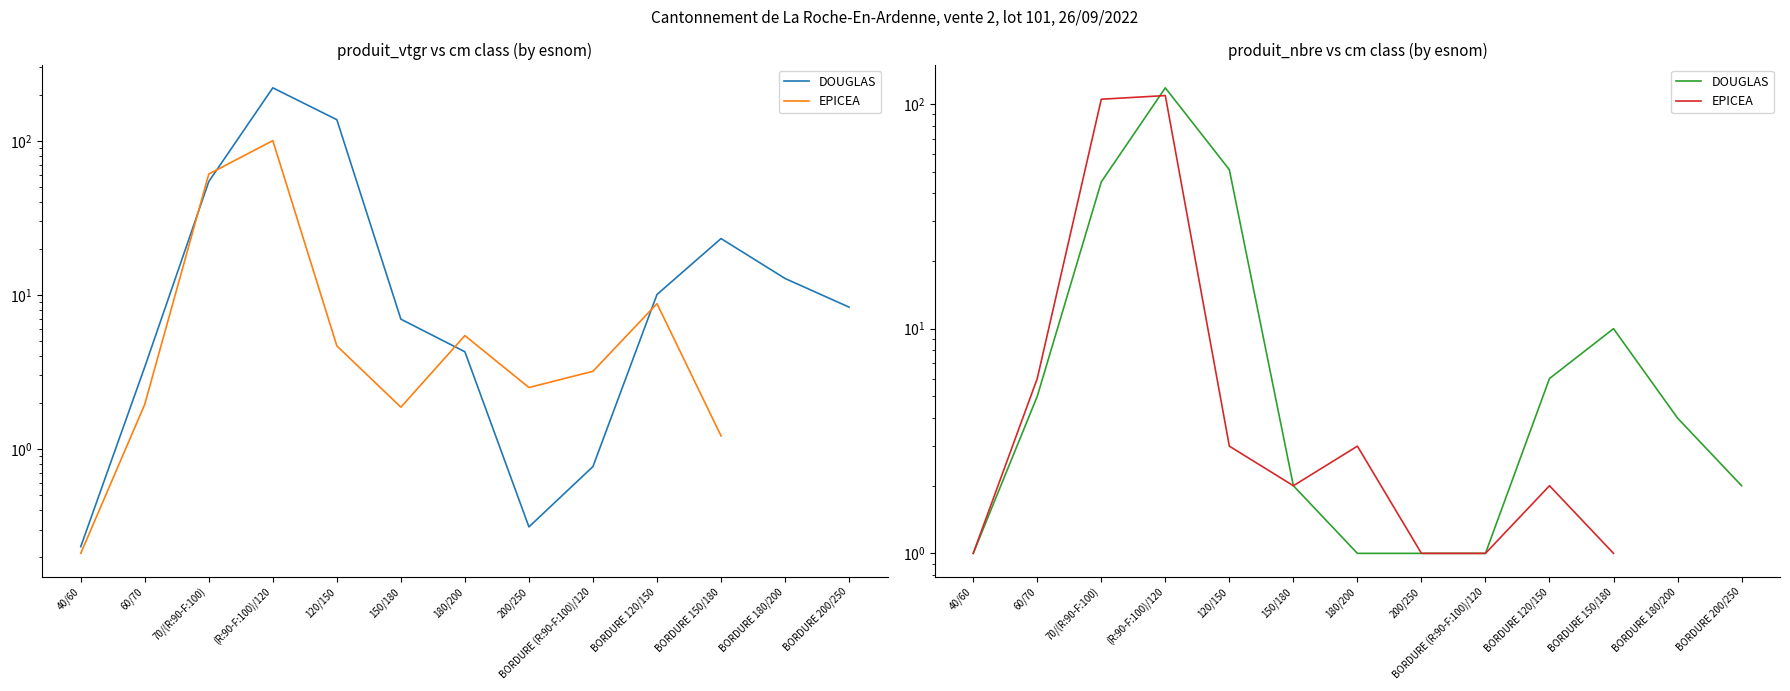

What position from the left is 120/150?

5